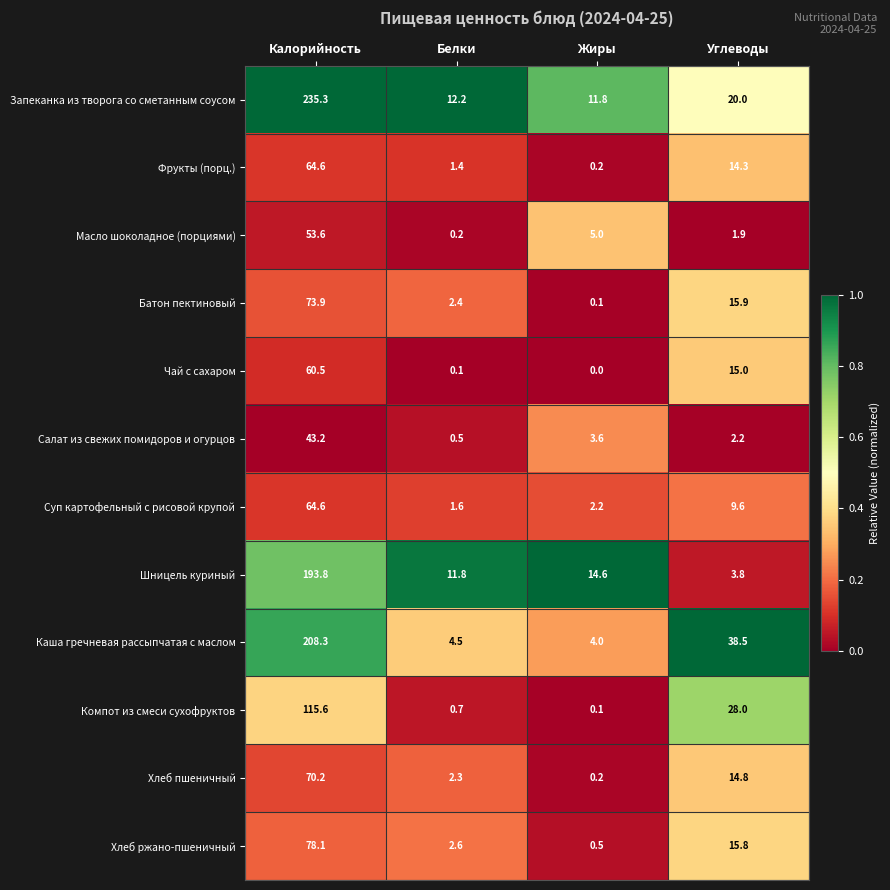

What is the difference between the Суп картофельный с рисовой крупой values at Калорийность and Белки?

63.0